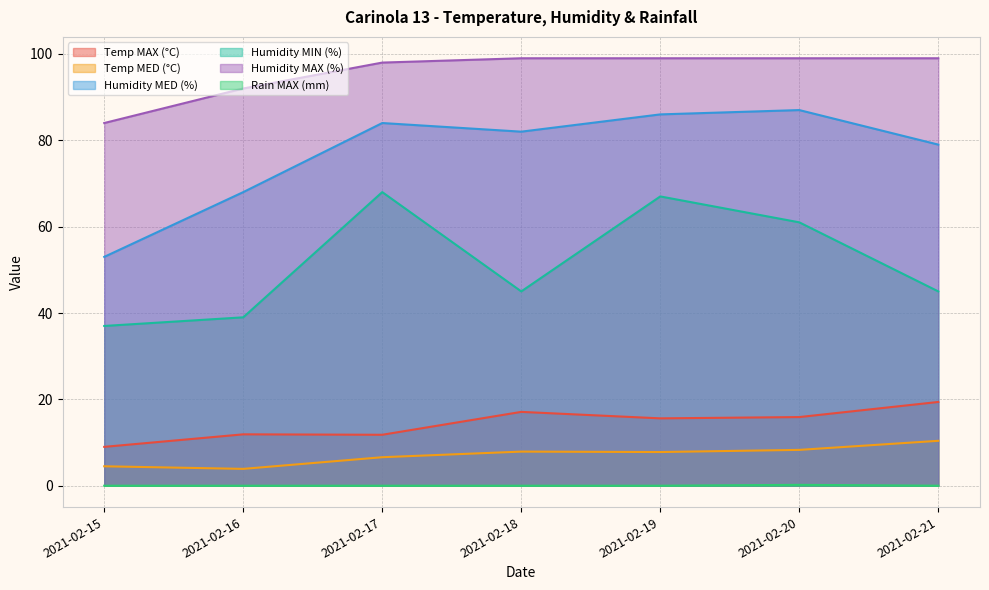

Reading left to right, transcribe all the data shown in this chart.

Temp MAX (°C): 9.0	11.9	11.8	17.1	15.6	15.9	19.4
Temp MED (°C): 4.5	3.9	6.6	7.9	7.8	8.3	10.4
Humidity MED (%): 53.0	68.0	84.0	82.0	86.0	87.0	79.0
Humidity MIN (%): 37.0	39.0	68.0	45.0	67.0	61.0	45.0
Humidity MAX (%): 84.0	92.0	98.0	99.0	99.0	99.0	99.0
Rain MAX (mm): 0.0	0.0	0.0	0.0	0.0	0.2	0.0